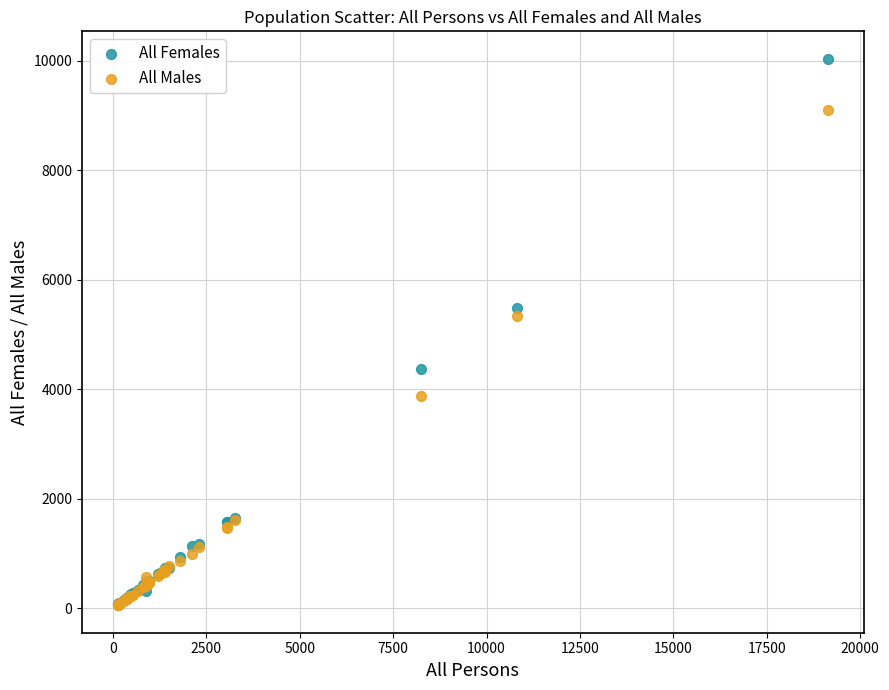

Which series has the widest spread of Y values?

All Females